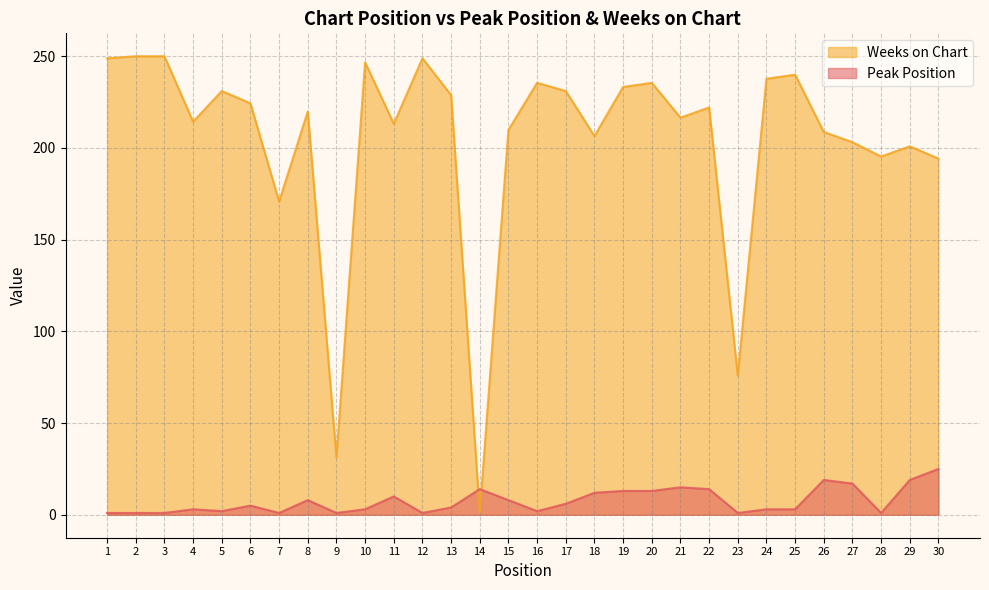

At which category does Weeks on Chart reach its first local peak?

5